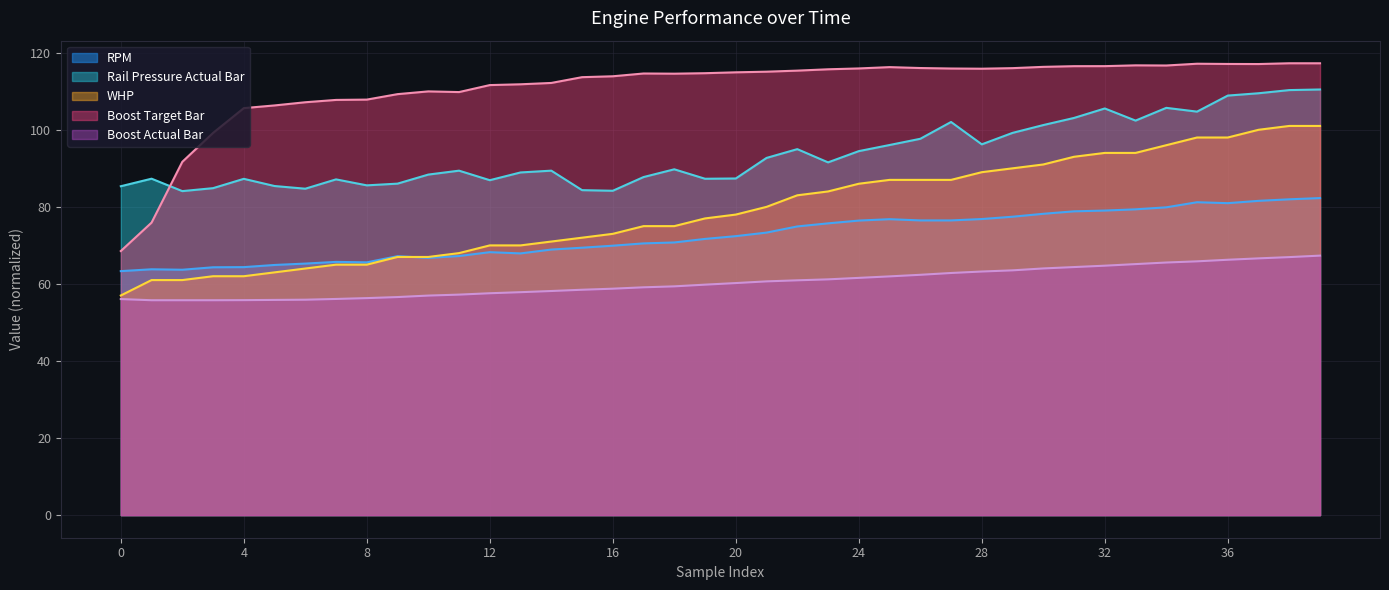

List the series in order of their peak value, lowest first.

Boost Actual Bar, RPM, WHP, Rail Pressure Actual Bar, Boost Target Bar